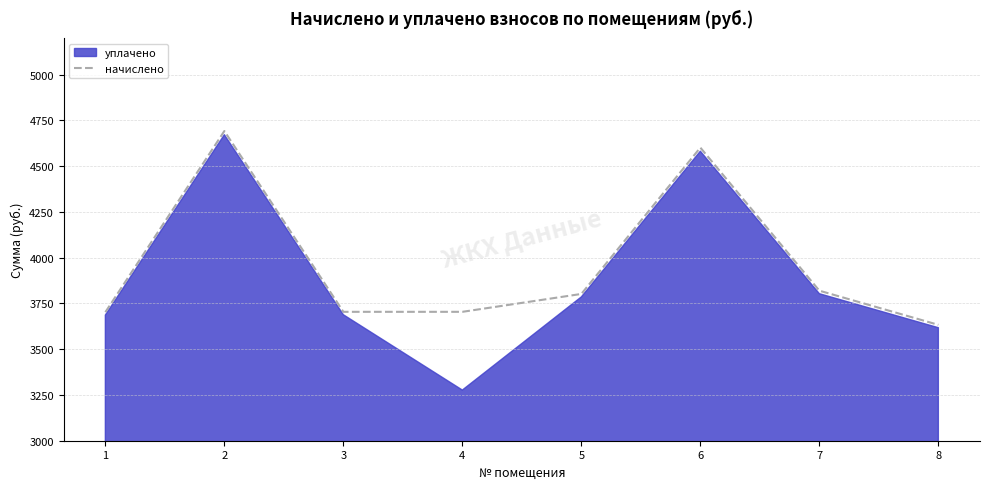

What is the greatest value displayed?

4692.0